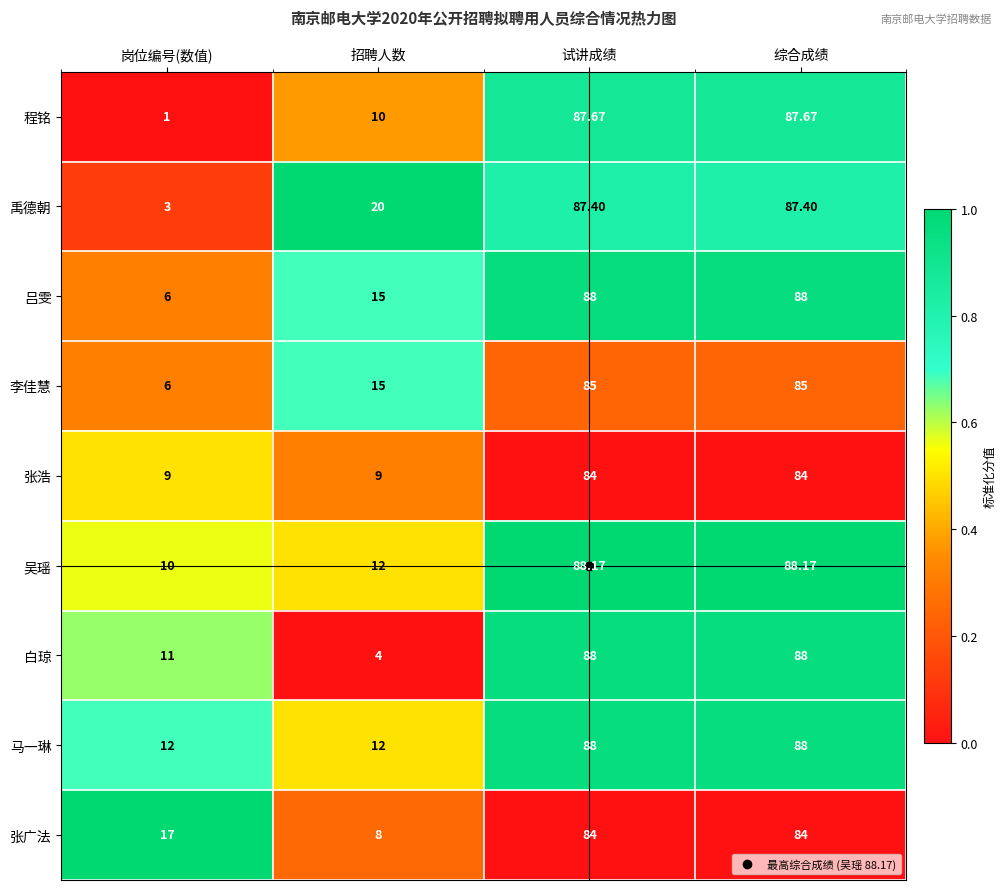

Is the value of 吴瑶 at 综合成绩 greater than the value of 禹德朝 at 综合成绩?

Yes